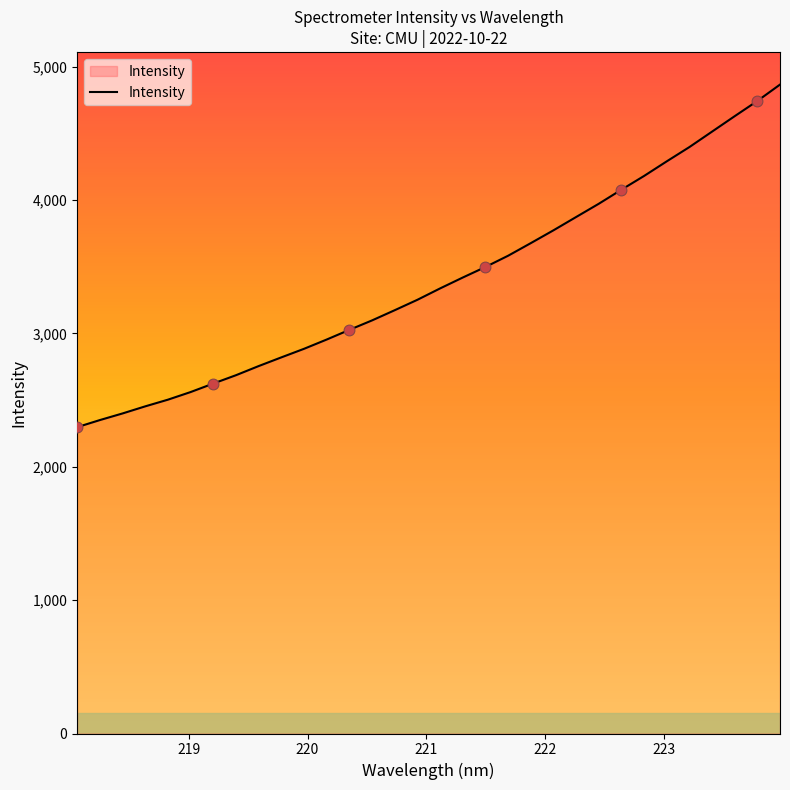

What is the smallest value displayed?

2297.1